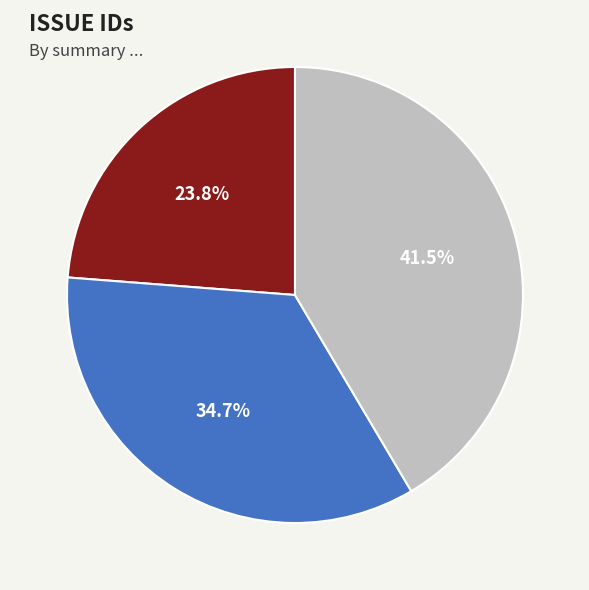

Is there a majority slice in this chart?

No